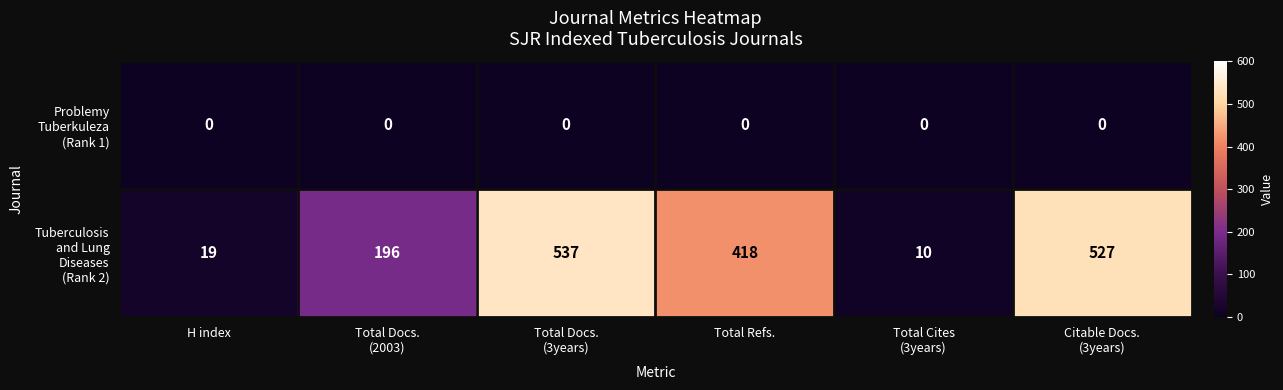

At which category is the sum across all series the highest?

Total Docs.
(3years)